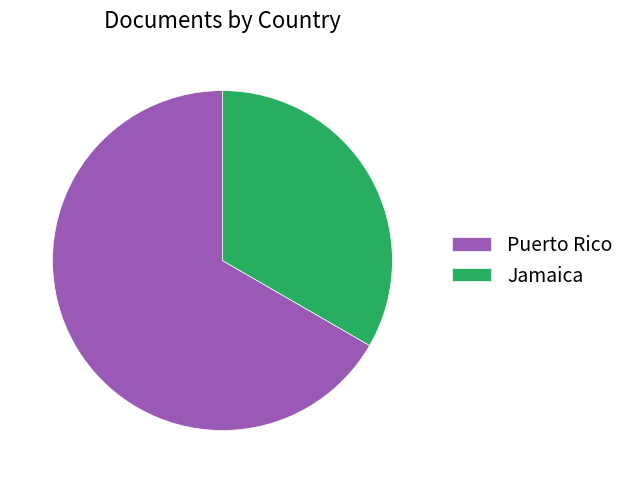

Is there a majority slice in this chart?

Yes